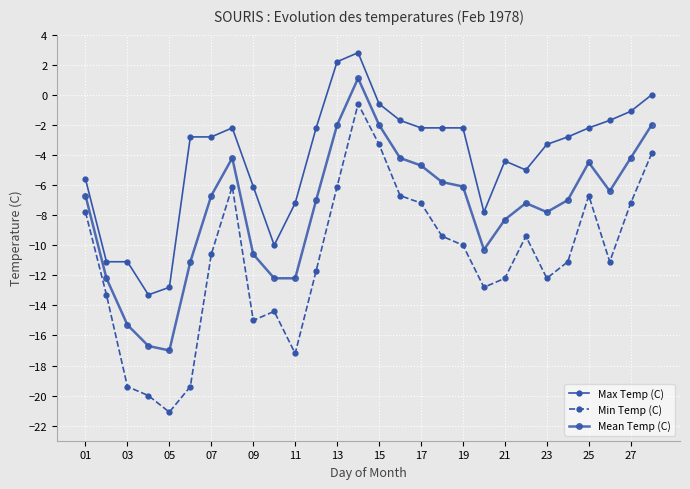

Count the number of categories in the chart.

28